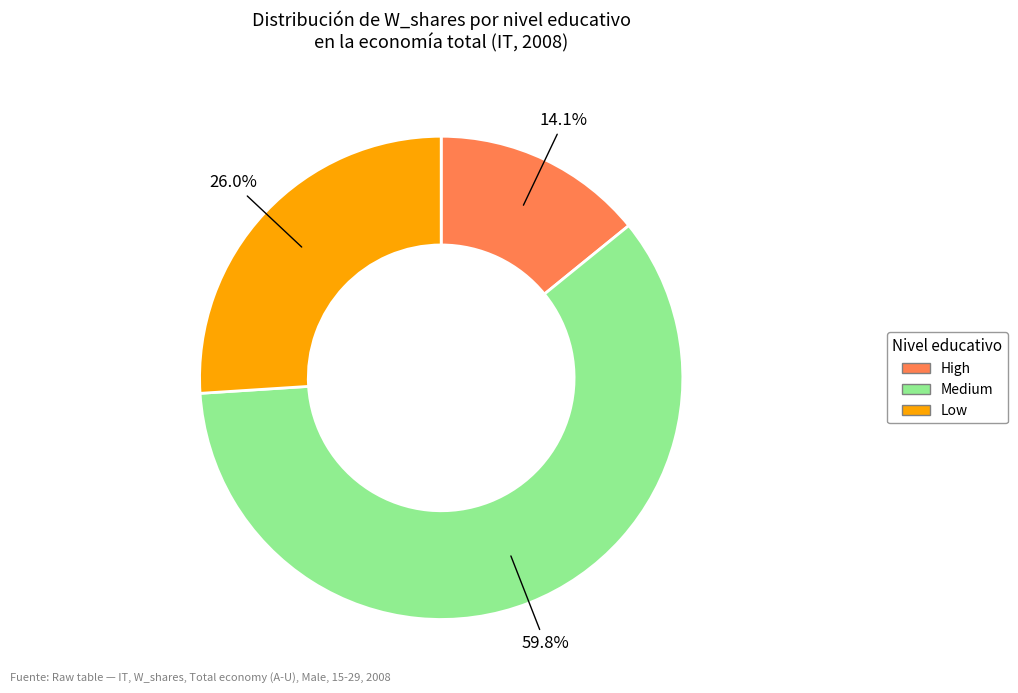

How many slices are in this pie chart?

3